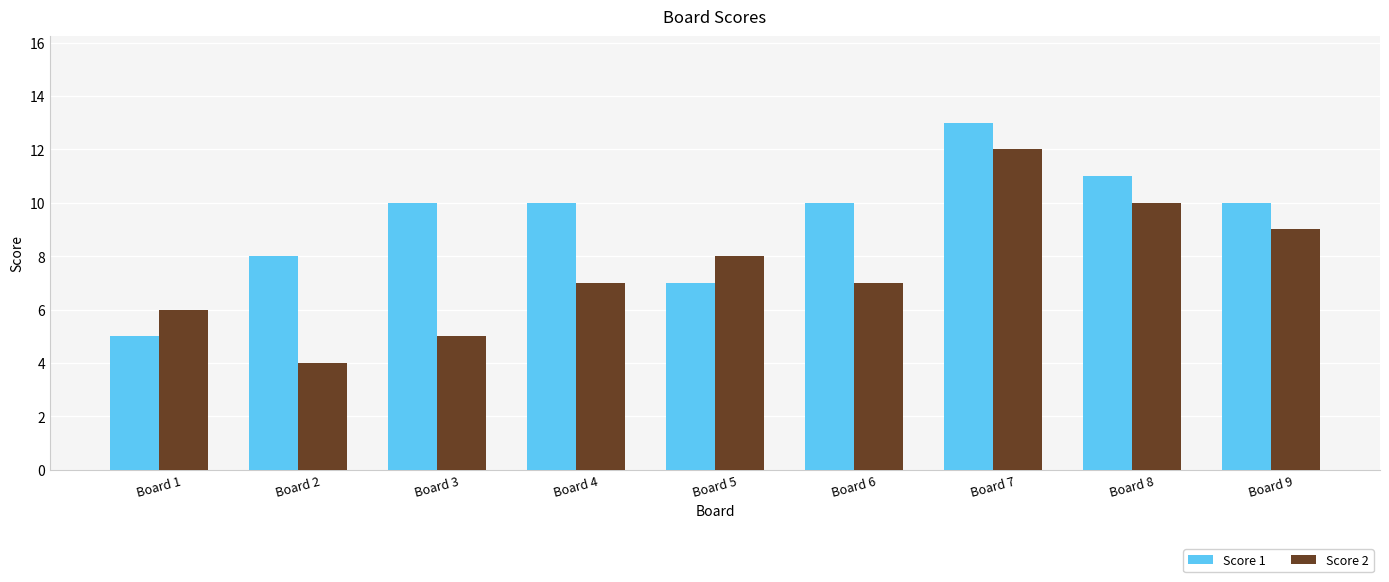

Between Board 1 and Board 6, which series saw the biggest shift?

Score 1